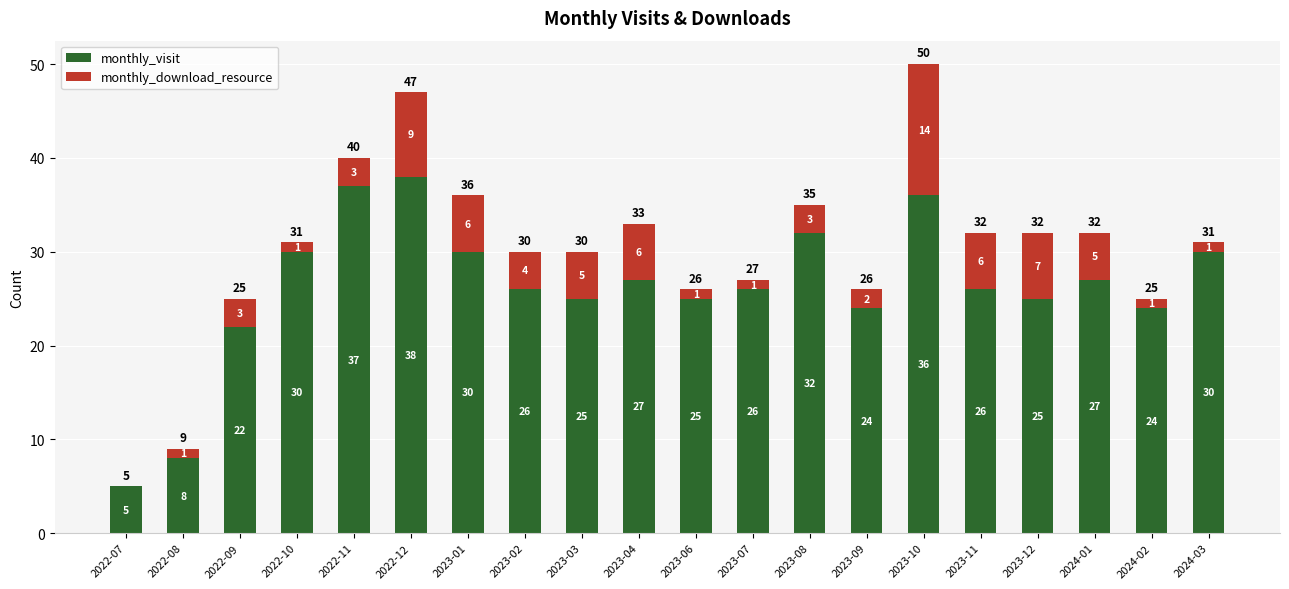

The monthly_visit series shows 16 at 2022-10. True or false?

False